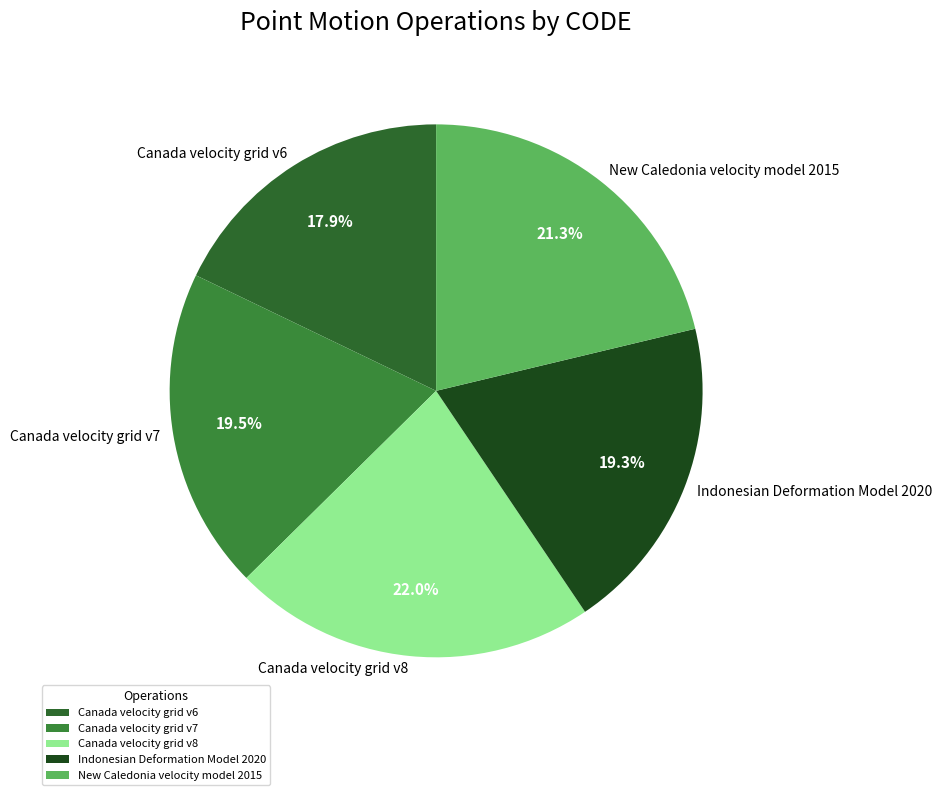

To the nearest percent, what is the difference between the New Caledonia velocity model 2015 and Indonesian Deformation Model 2020 slice percentages?

2%